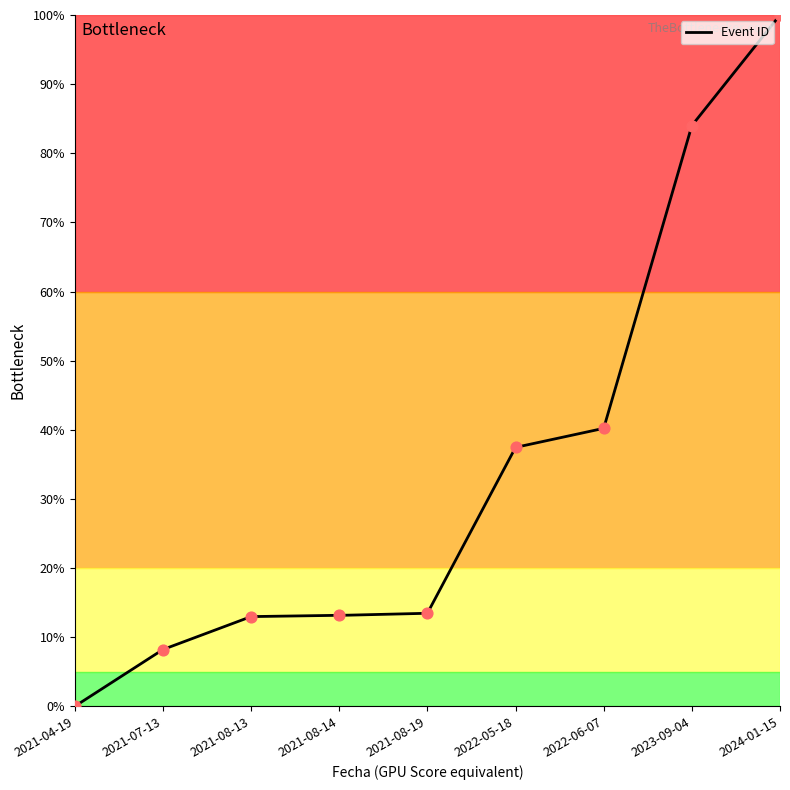

What is the change in value from 2021-07-13 to 2021-08-13?

+4.8